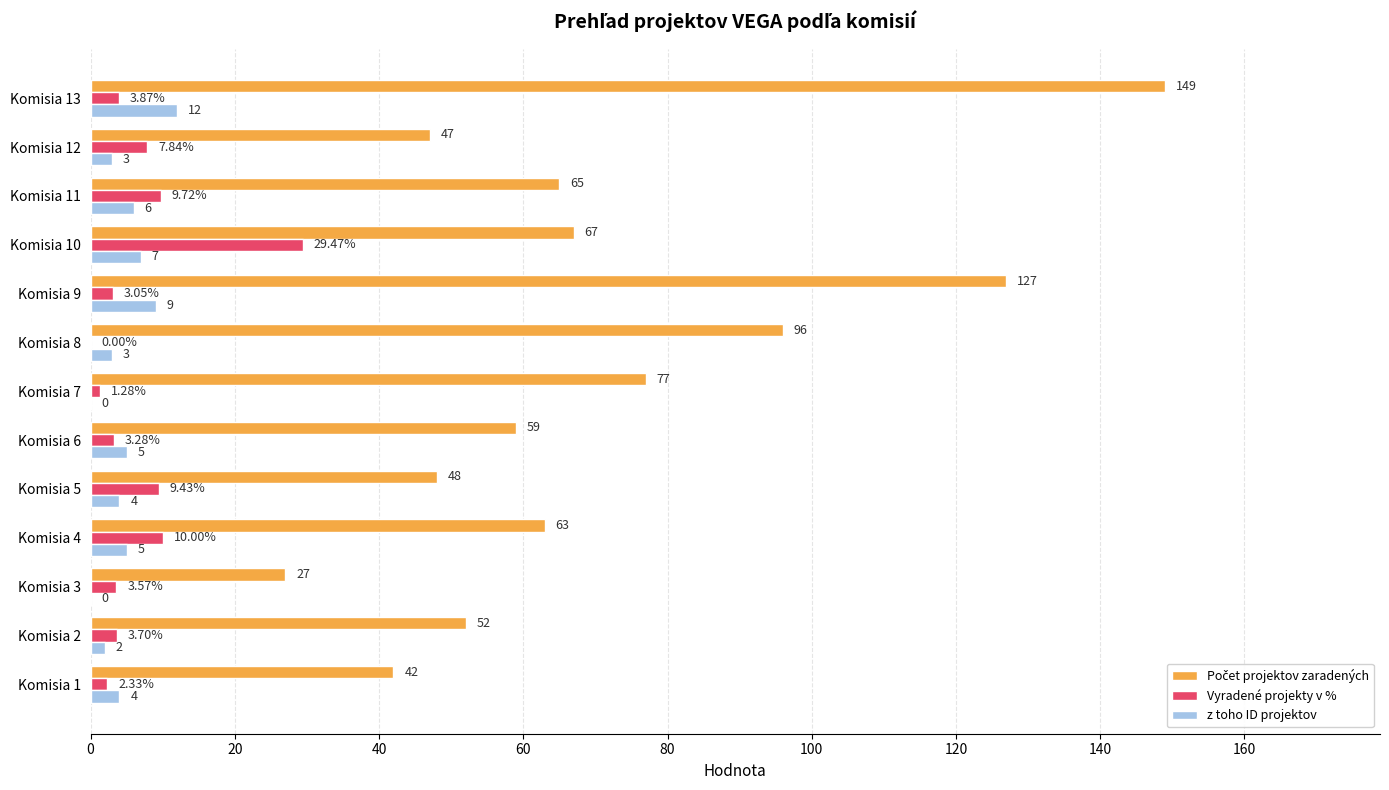

Is the value of z toho ID projektov at Komisia 8 greater than the value of Vyradené projekty v % at Komisia 2?

No